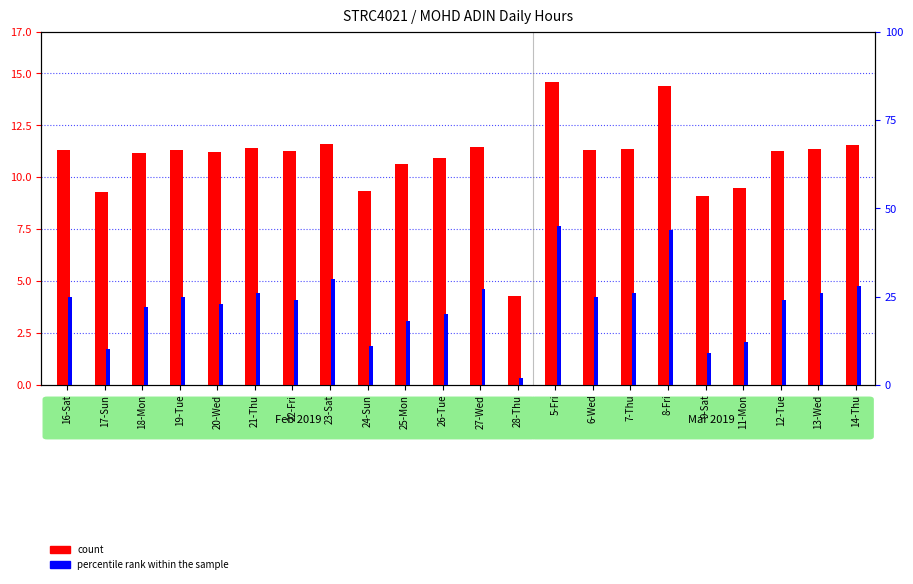

How many groups of bars are there?

22